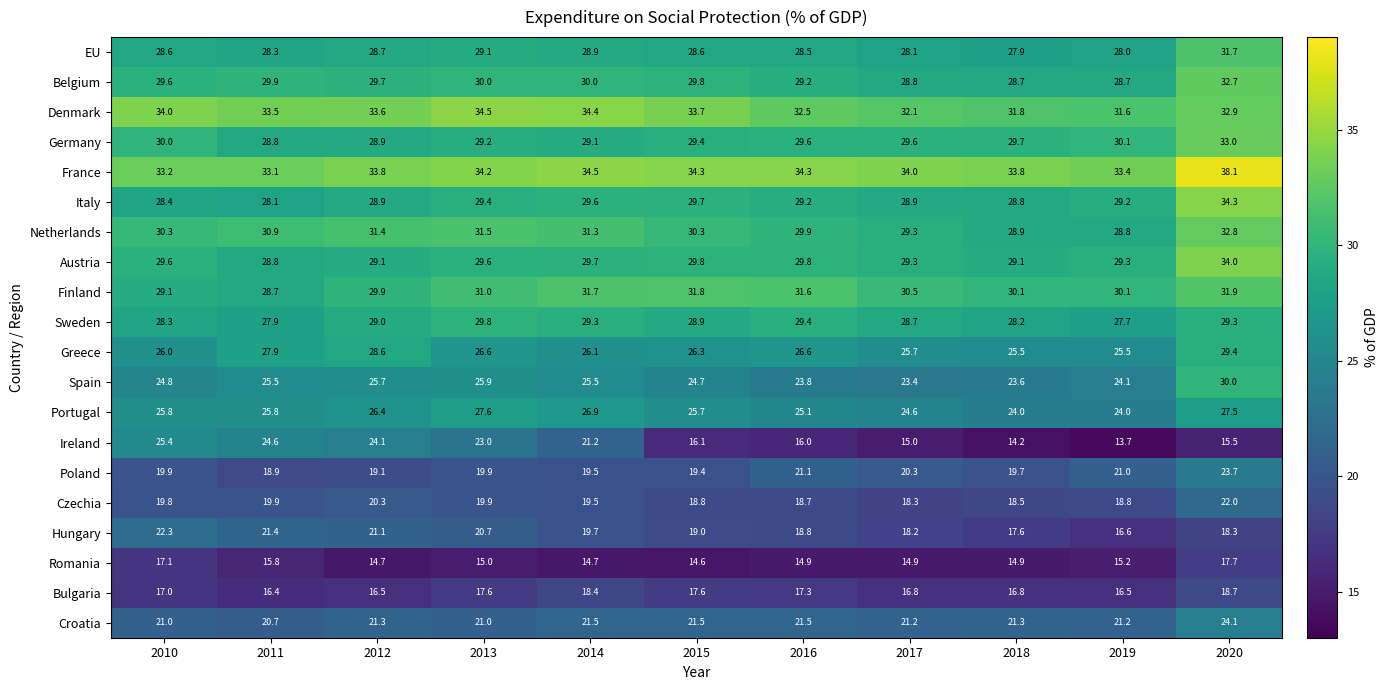

Which series has the widest spread of values?

Ireland